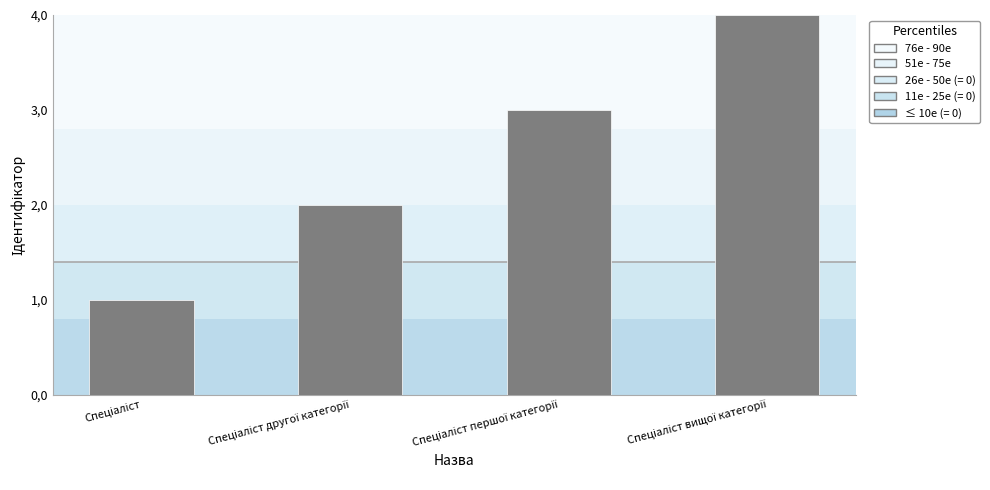

Is it true that the value at Спеціаліст першої категорії is 3?

True